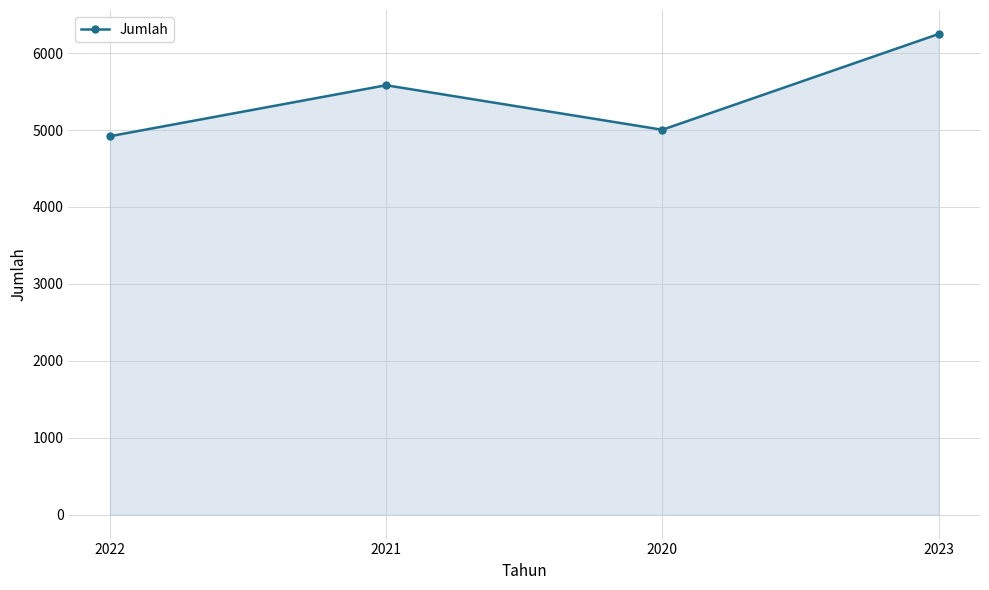

Is it true that the value at 2022 is 2639?

False